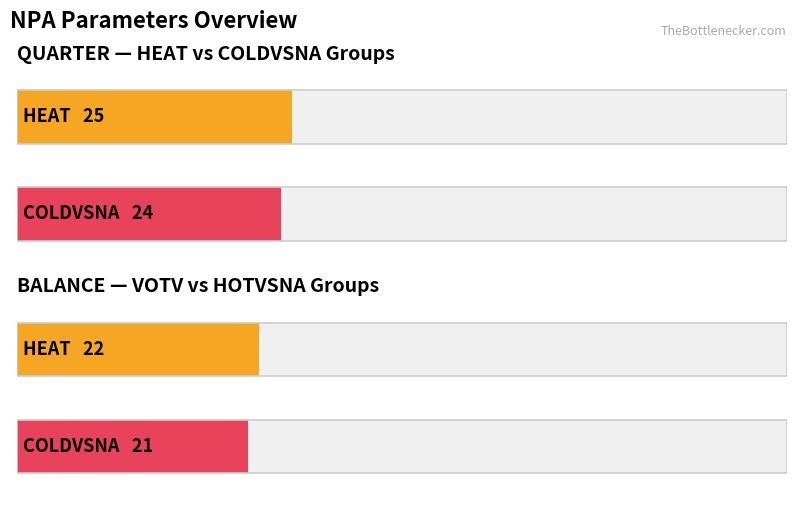

What is the label of the 2nd bar from the right?

QUARTER